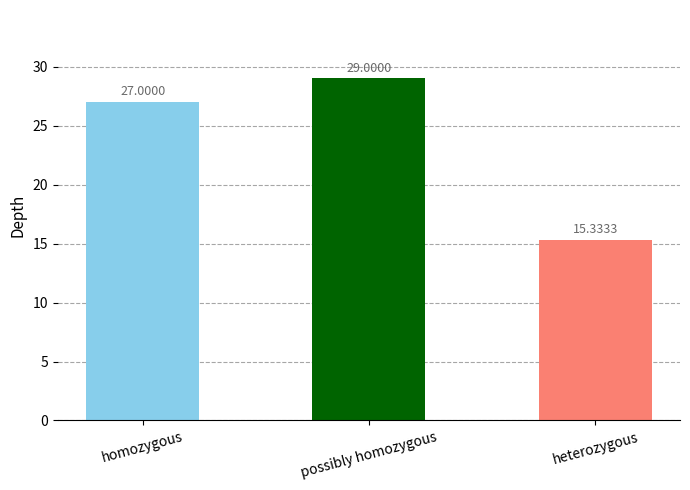

What is the label of the 1st bar from the right?

heterozygous